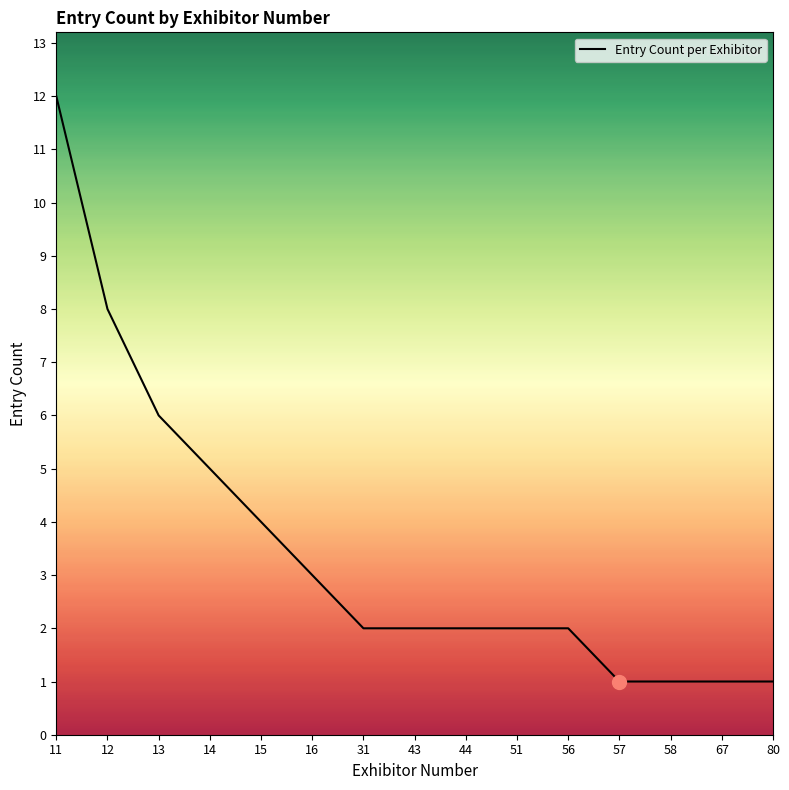

Between 16 and 56, which is larger?

16